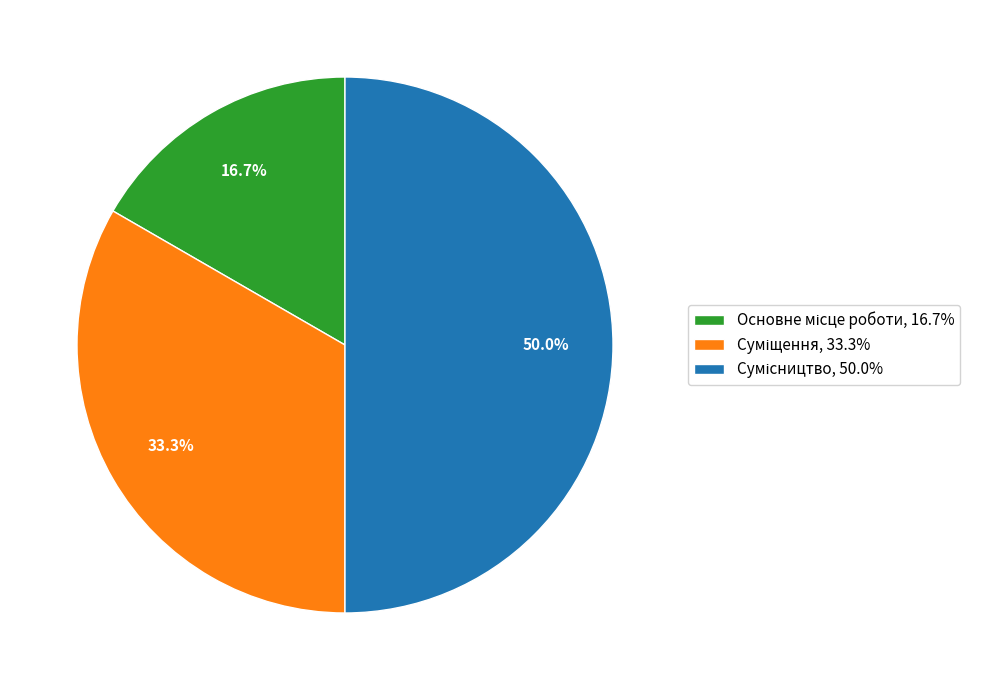

Which category has the smallest portion of the pie?

Основне місце роботи